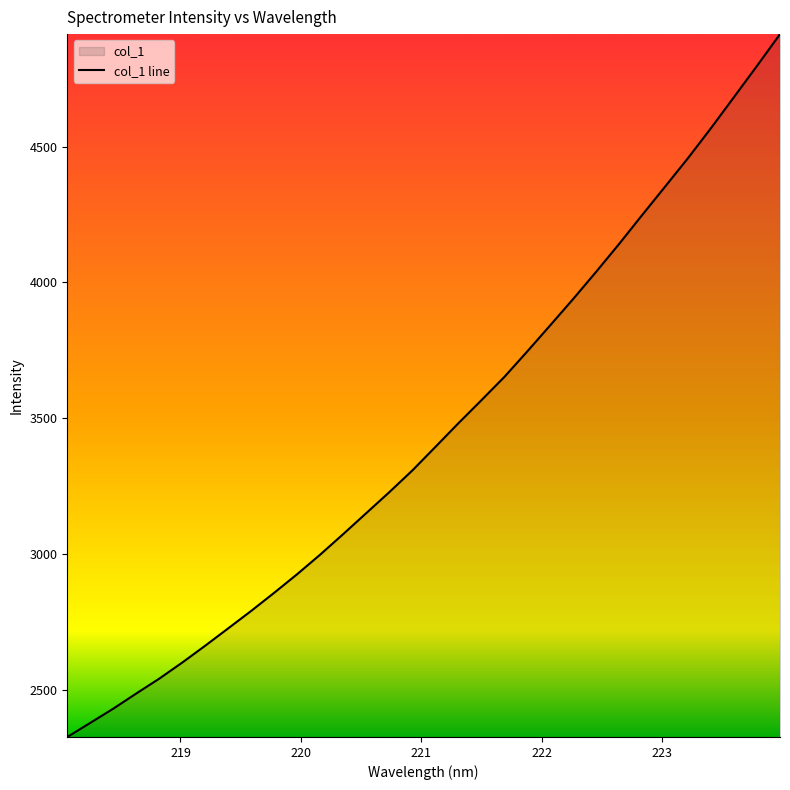

What is the greatest value displayed?

4913.7